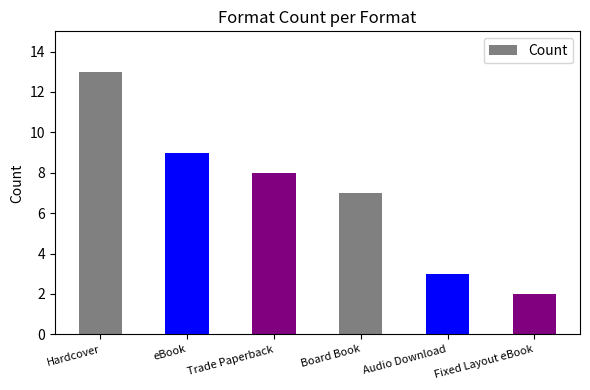

What is the difference between the values at Fixed Layout eBook and Board Book?

5